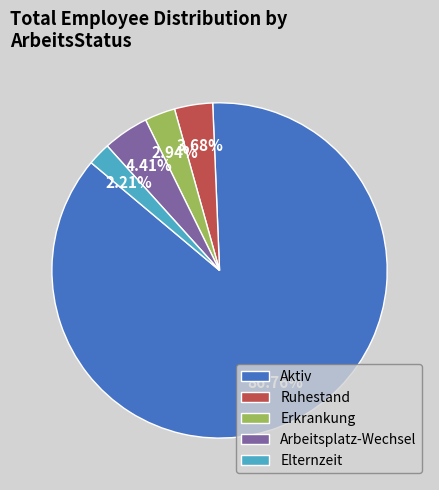

To the nearest percent, what is the difference between the Arbeitsplatz-Wechsel and Elternzeit slice percentages?

2%